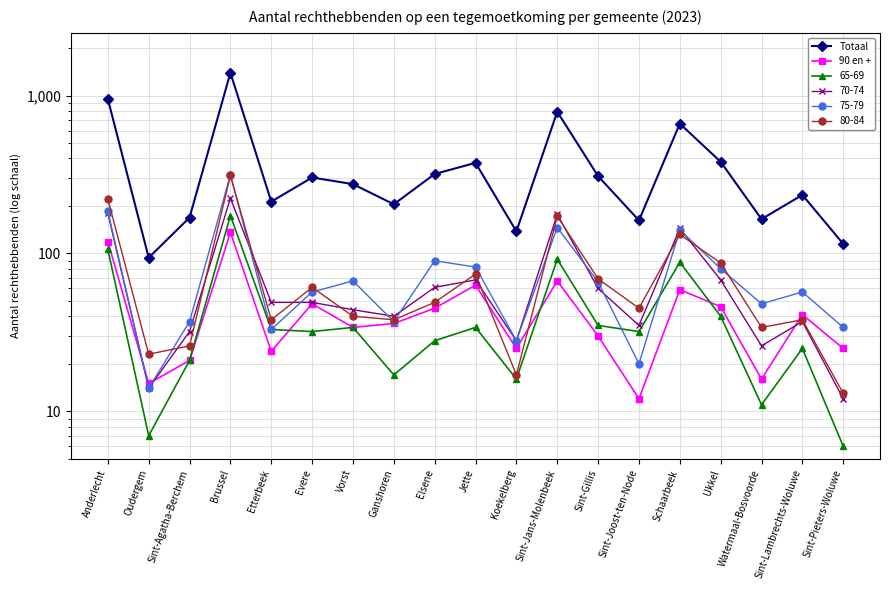

True or false: Totaal and 90 en + cross at least once.

False